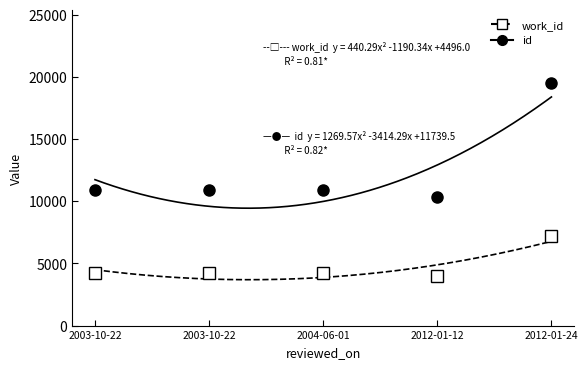

Is this an area chart (filled region under the line)?

No